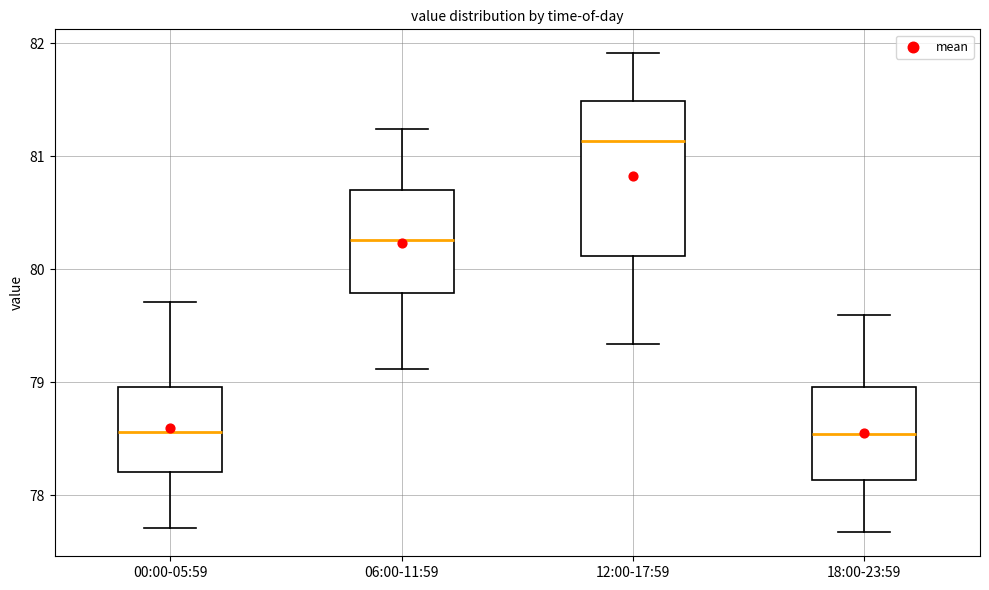

Reading left to right, transcribe this box plot: for each box, give where its median line is, the range the box spans, and where its two whiskers end, as read against the y-axis. The values are not printed on the chart, so give them approximately, as read against the axis.

00:00-05:59: median 78.6, box 78.2 to 79.0, whiskers 77.7 to 79.7
06:00-11:59: median 80.3, box 79.8 to 80.7, whiskers 79.1 to 81.2
12:00-17:59: median 81.1, box 80.1 to 81.5, whiskers 79.3 to 81.9
18:00-23:59: median 78.5, box 78.1 to 79.0, whiskers 77.7 to 79.6